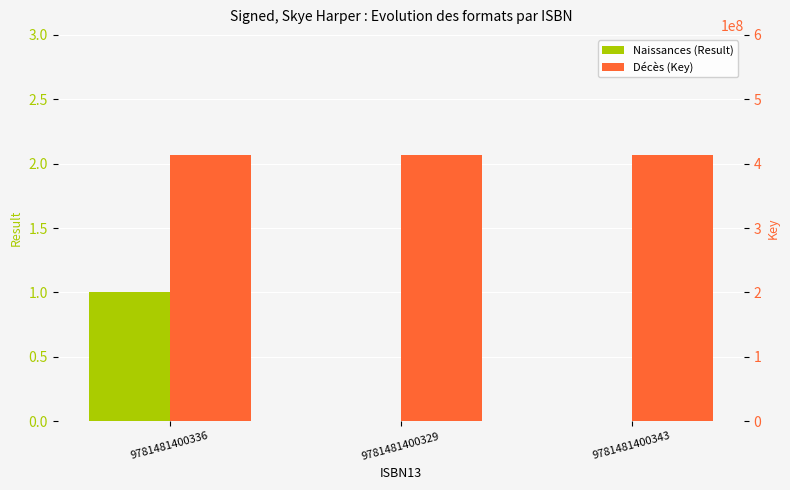

What position from the left is 9781481400343?

3